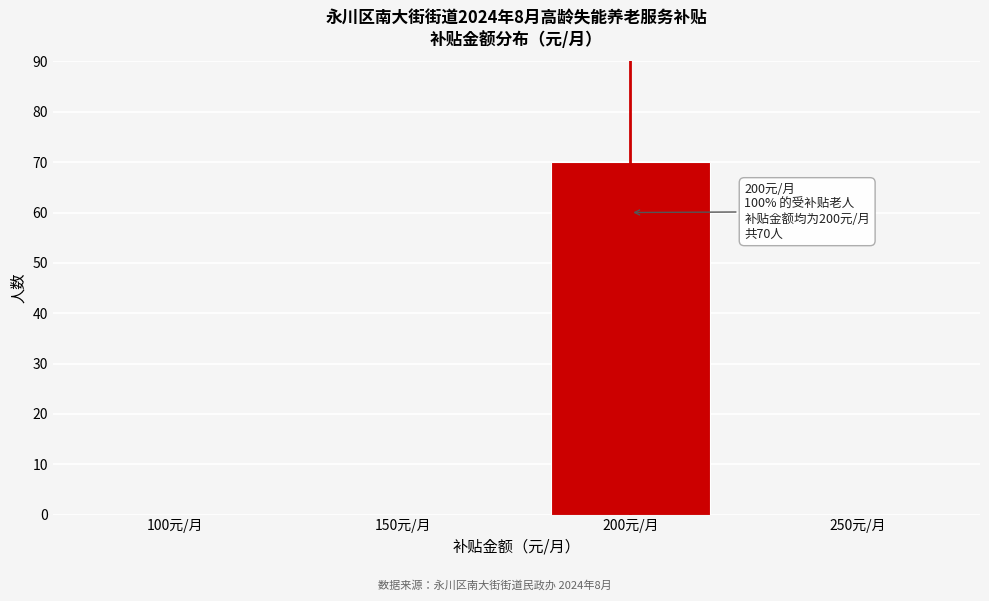

Reading left to right, transcribe all the data shown in this chart.

100元/月=0	150元/月=0	200元/月=70	250元/月=0